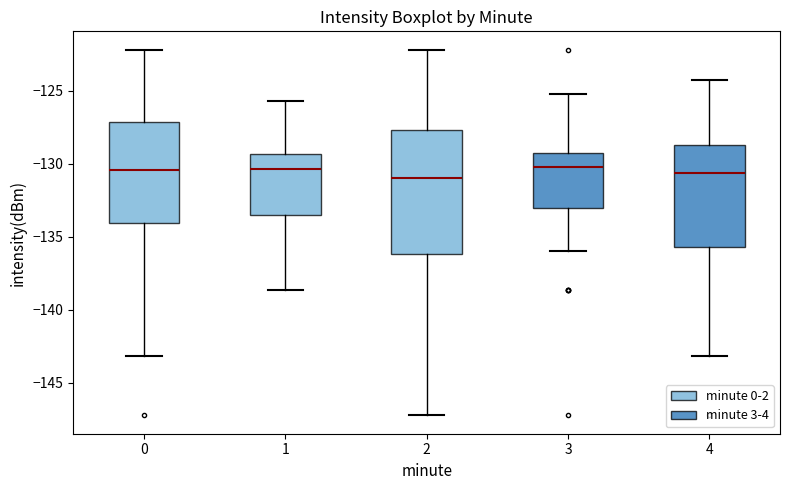

Reading left to right, read every box against the y-axis: the position of its median line, the range the box covers, and the ends of its whiskers. The values are not printed on the chart, so give them approximately, as read against the axis.

0: median -130.5, box -134.0 to -127.0, whiskers -143.0 to -122.0
1: median -130.5, box -133.5 to -129.5, whiskers -138.5 to -125.5
2: median -131.0, box -136.0 to -127.5, whiskers -147.0 to -122.0
3: median -130.0, box -133.0 to -129.5, whiskers -136.0 to -125.0
4: median -130.5, box -135.5 to -128.5, whiskers -143.0 to -124.5